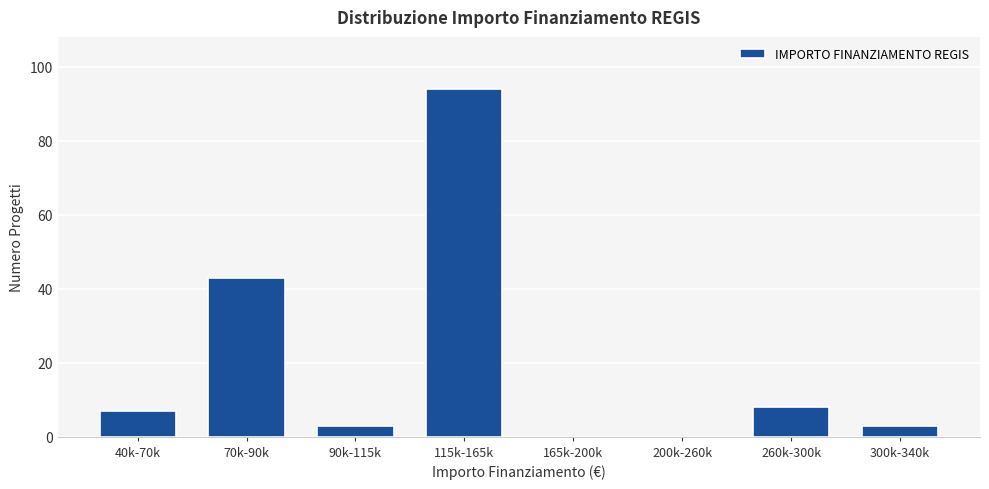

Reading right to left, extract all data points from this chart.

300k-340k=3	260k-300k=8	200k-260k=0	165k-200k=0	115k-165k=94	90k-115k=3	70k-90k=43	40k-70k=7